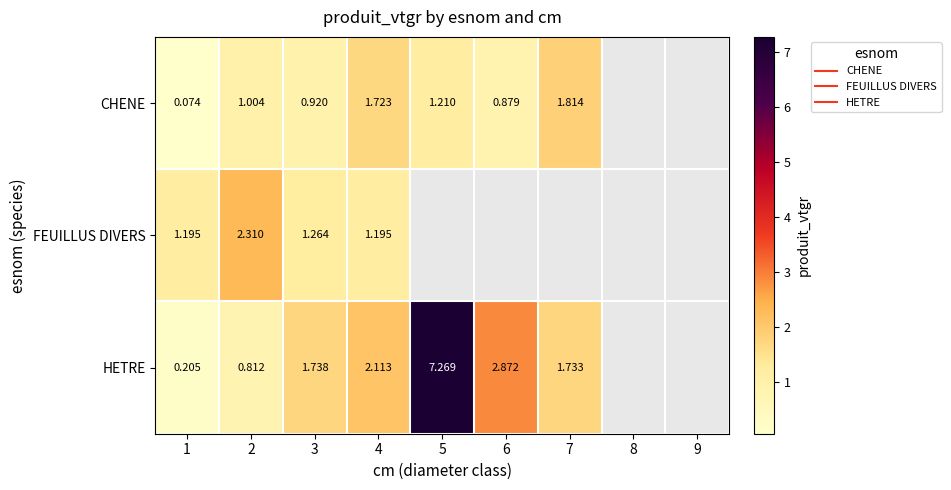

List the series in order of their peak value, highest first.

HETRE, FEUILLUS DIVERS, CHENE